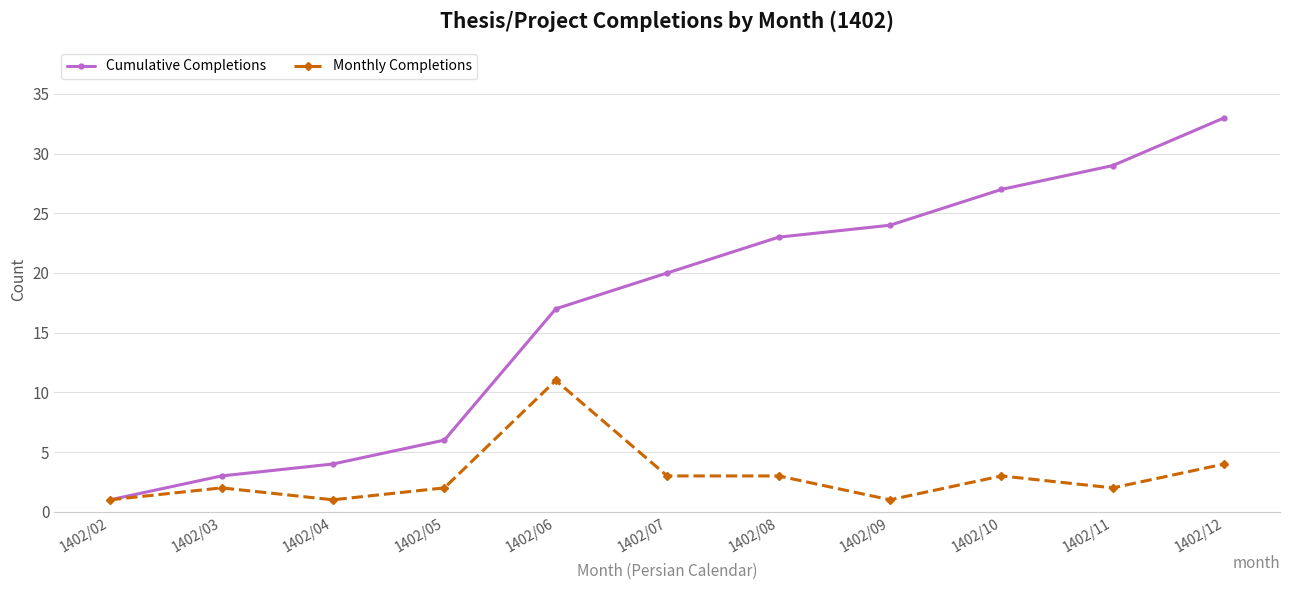

At how many categories does at least one series exceed 14?

7